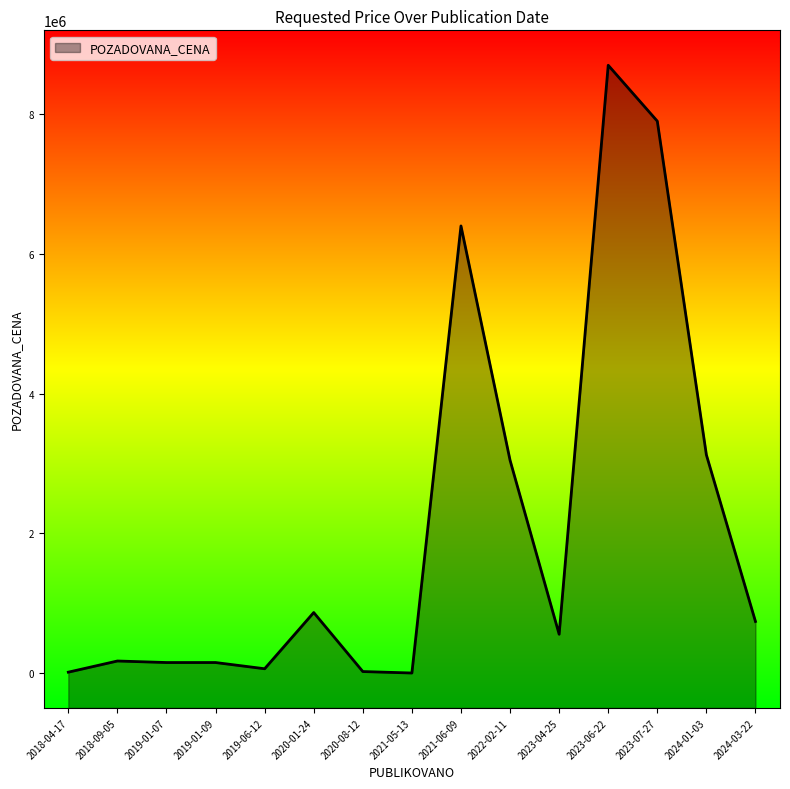

List the labels in order of value, largest first.

2023-06-22, 2023-07-27, 2021-06-09, 2024-01-03, 2022-02-11, 2020-01-24, 2024-03-22, 2023-04-25, 2018-09-05, 2019-01-09, 2019-01-07, 2019-06-12, 2020-08-12, 2018-04-17, 2021-05-13